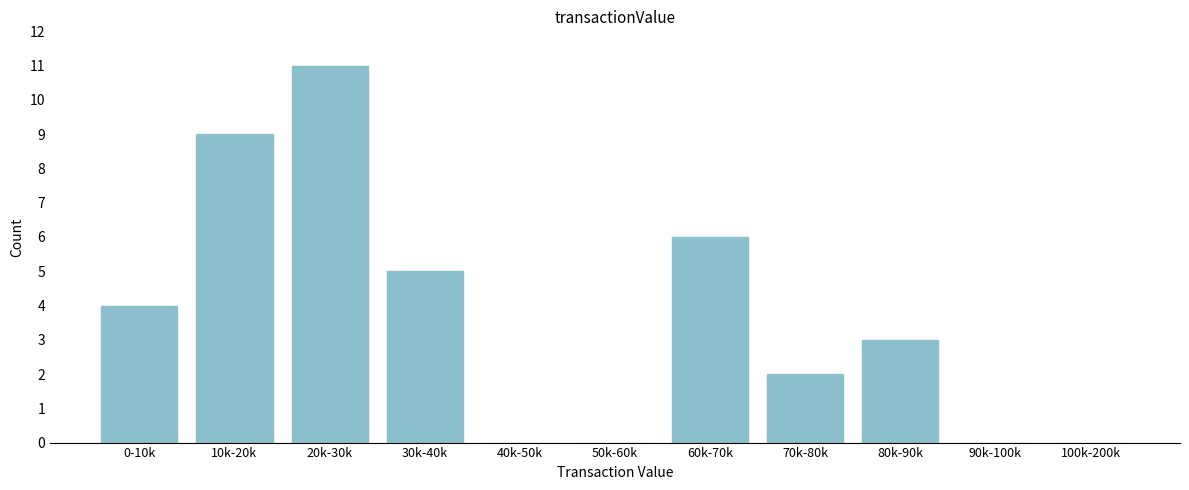

Reading left to right, what are all the values shown in this chart?

0-10k=4	10k-20k=9	20k-30k=11	30k-40k=5	40k-50k=0	50k-60k=0	60k-70k=6	70k-80k=2	80k-90k=3	90k-100k=0	100k-200k=0